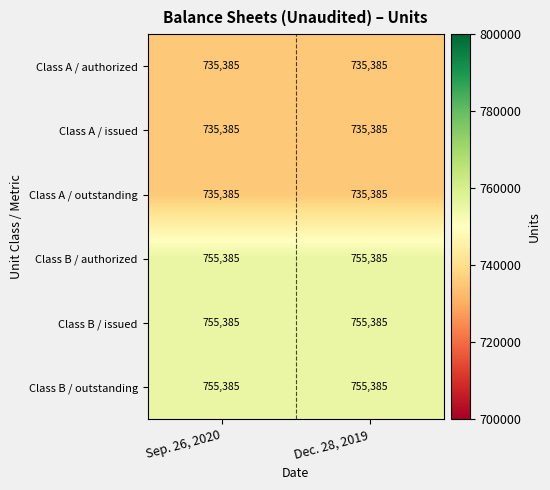

Reading left to right, extract all data points from this chart.

Class A / authorized: 735385	735385
Class A / issued: 735385	735385
Class A / outstanding: 735385	735385
Class B / authorized: 755385	755385
Class B / issued: 755385	755385
Class B / outstanding: 755385	755385